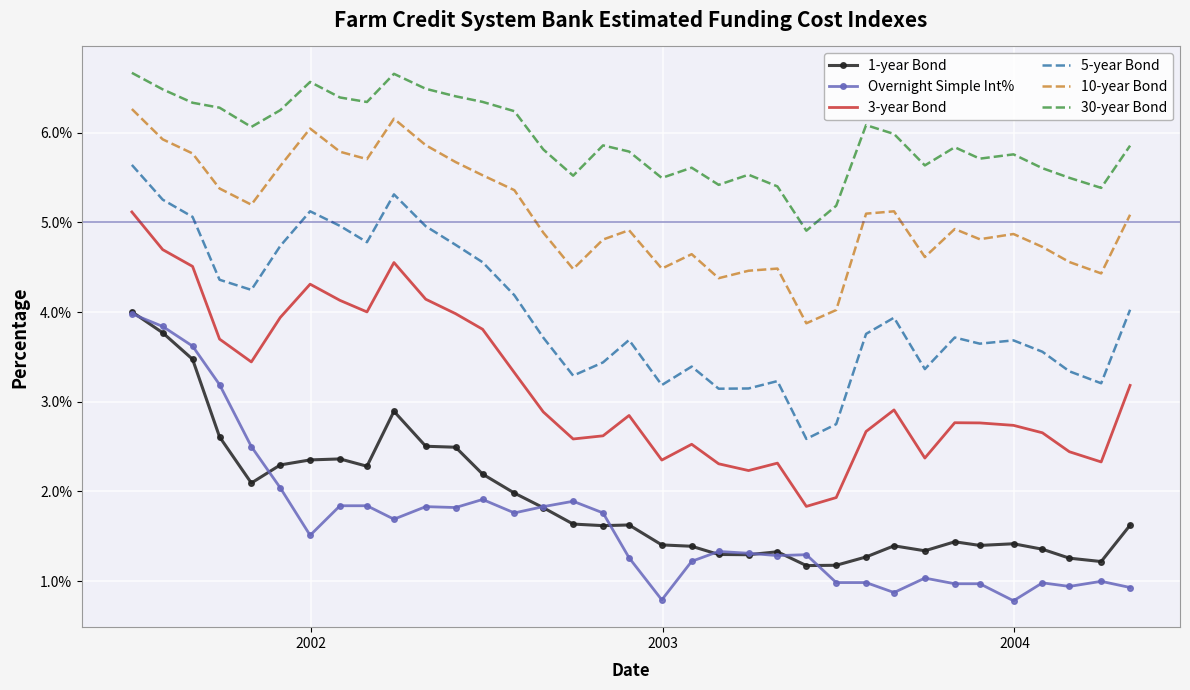

What is the minimum value shown in the chart?

0.8